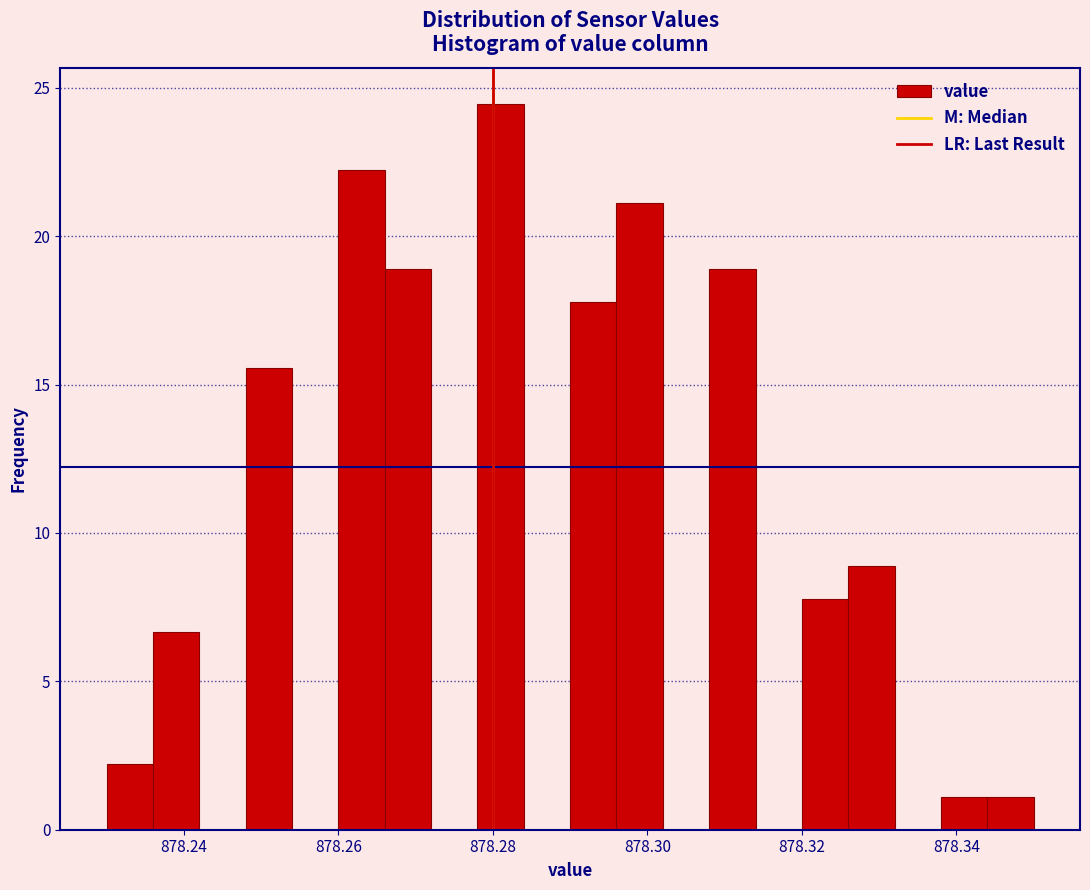

Read against the x-axis, roughly where is the centre of the tallest bar?

878.282